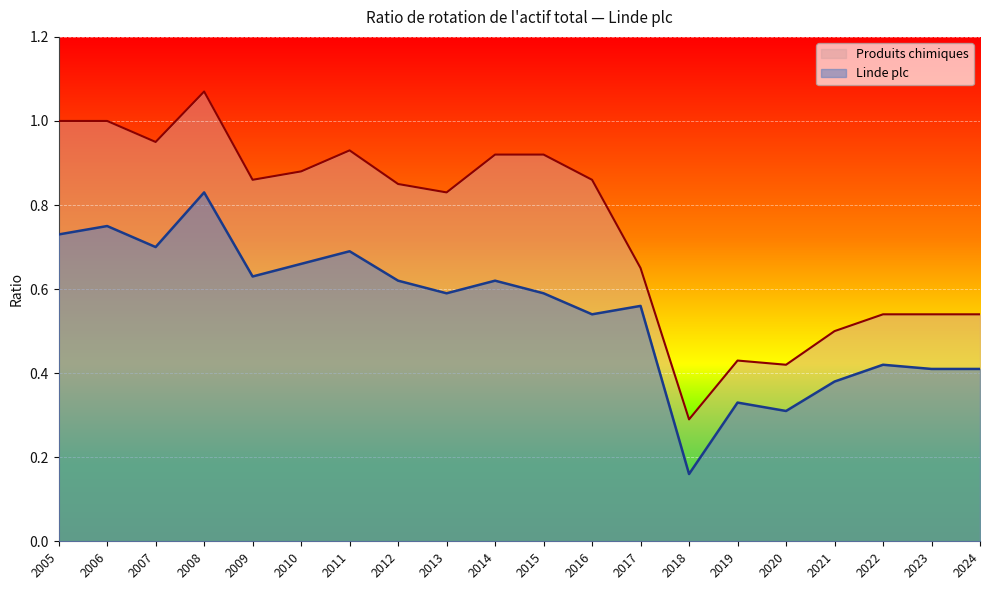

Read the Produits chimiques value at 2018.

0.3